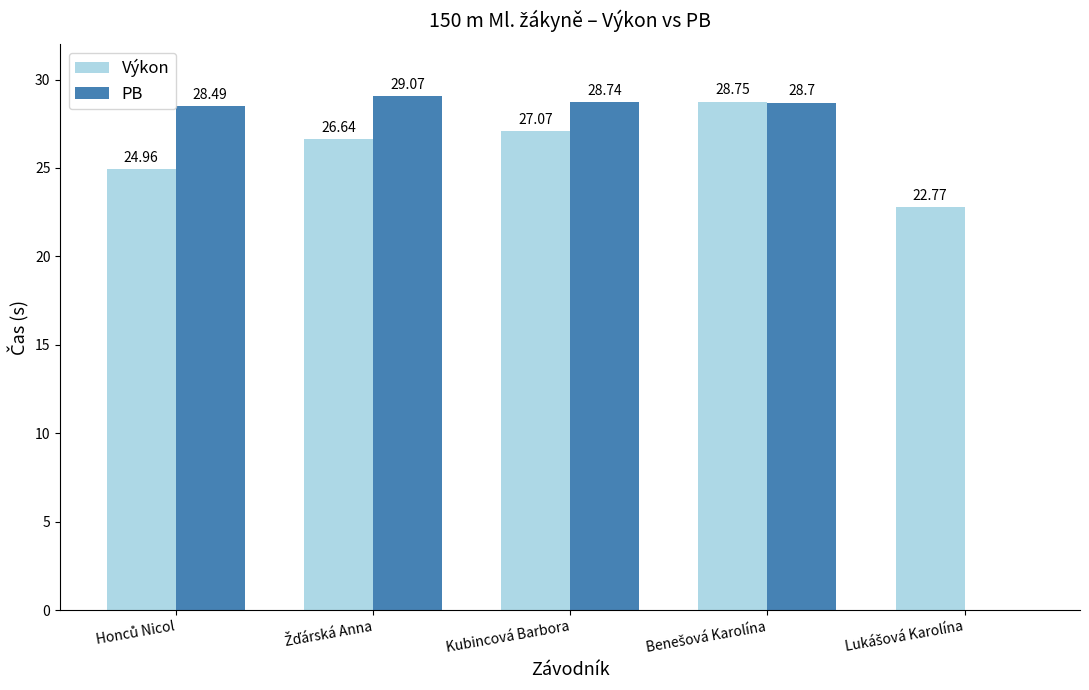

Which series has the largest total across all categories?

Výkon